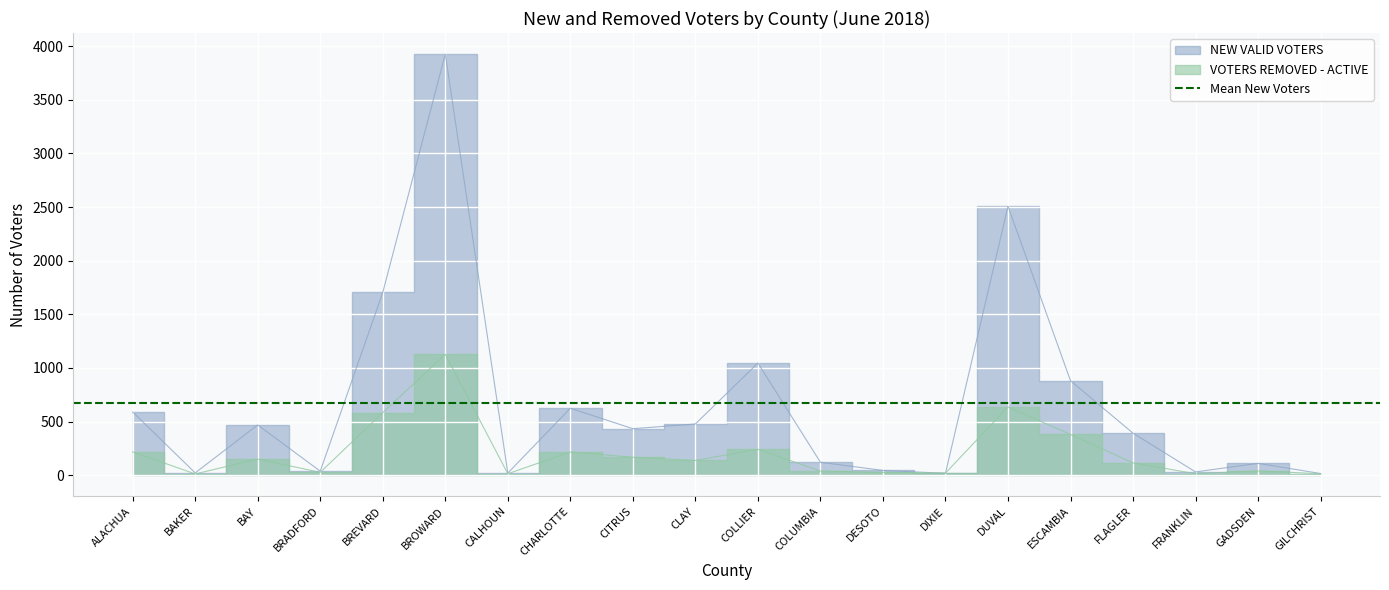

Does the chart display data point markers on the line(s)?

No